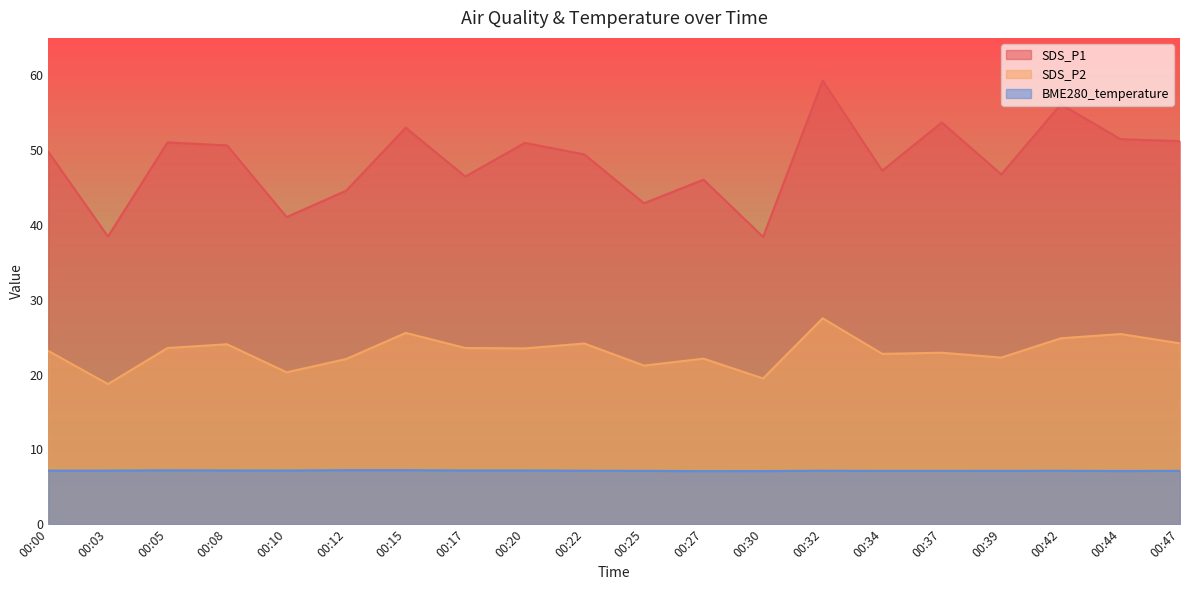

Which series has the largest range (max minus min)?

SDS_P1